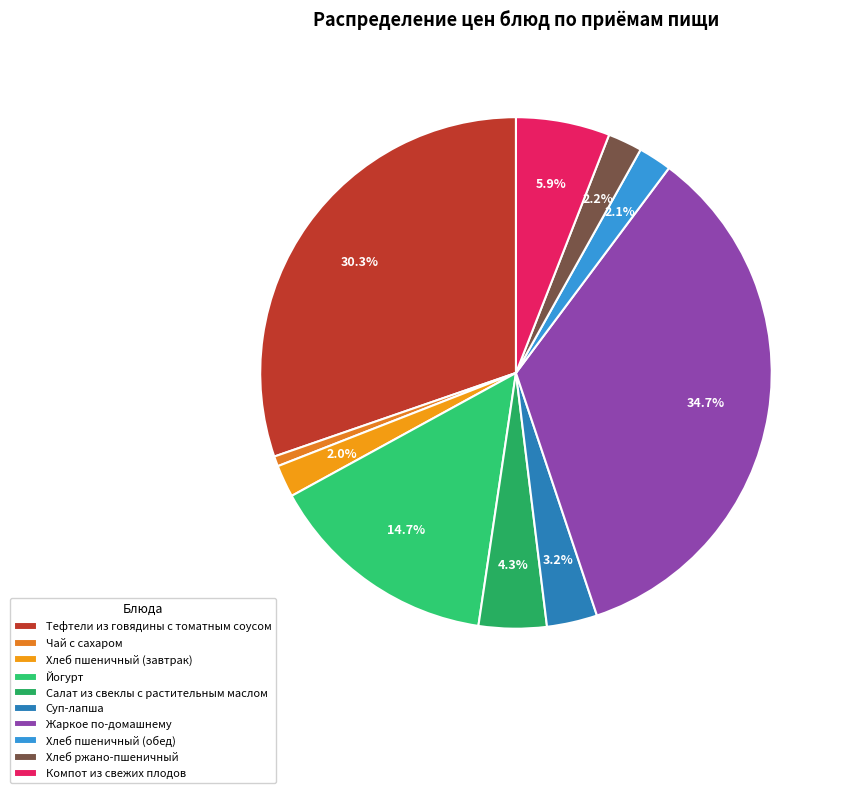

To the nearest percent, what percentage of the pie is Йогурт?

15%